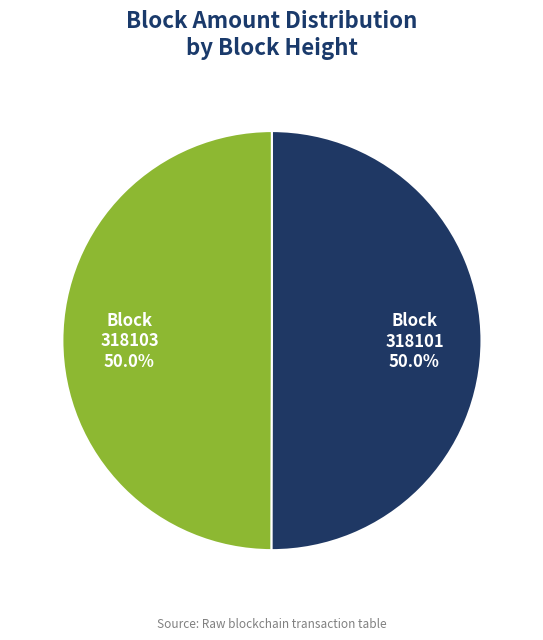

Is the sum of 318101 and 318103 greater than half?

Yes